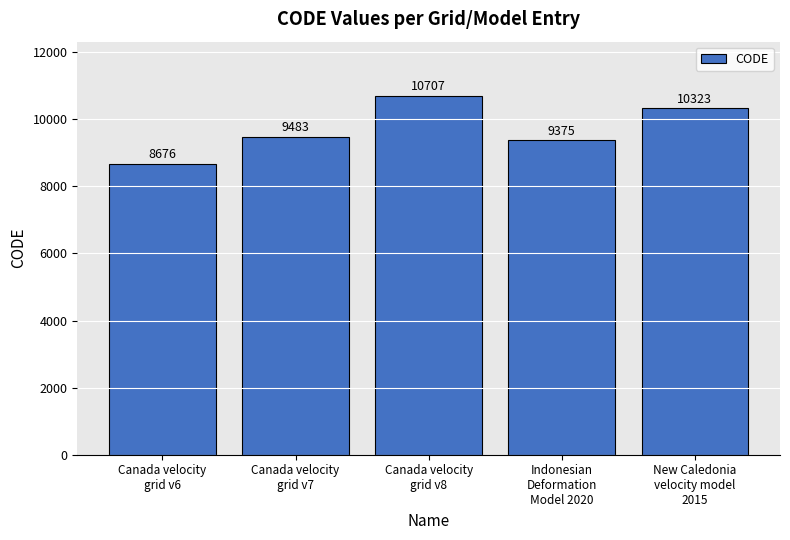

Does the chart contain stacked bars?

No